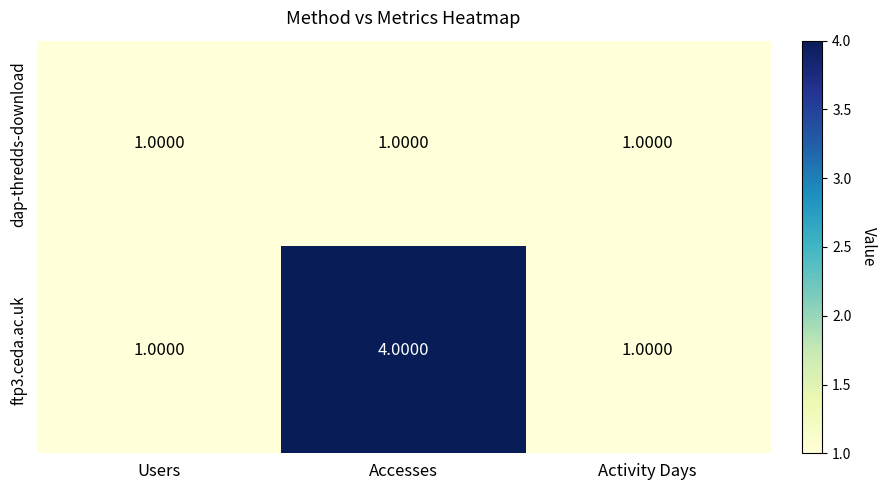

What is the sum of all dap-thredds-download values?

3